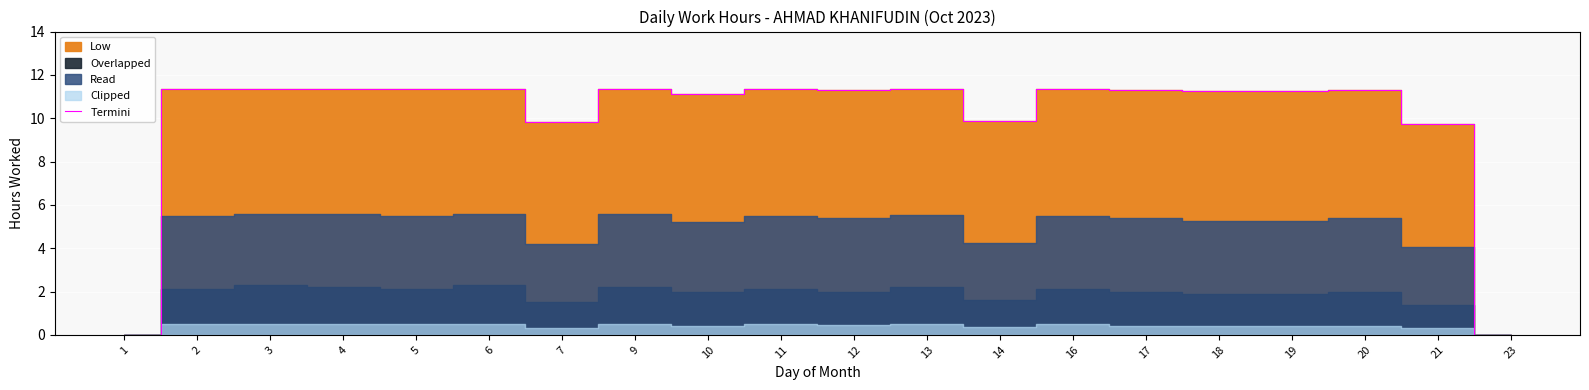

What is the value of the 9th point from the left?

11.1